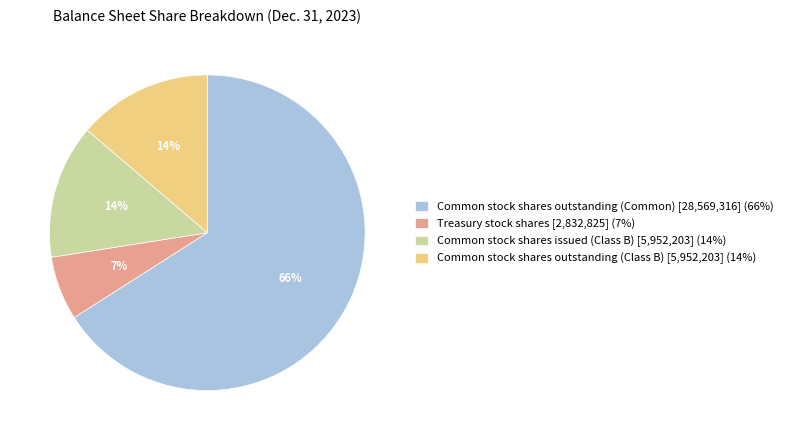

How many slices are in this pie chart?

4